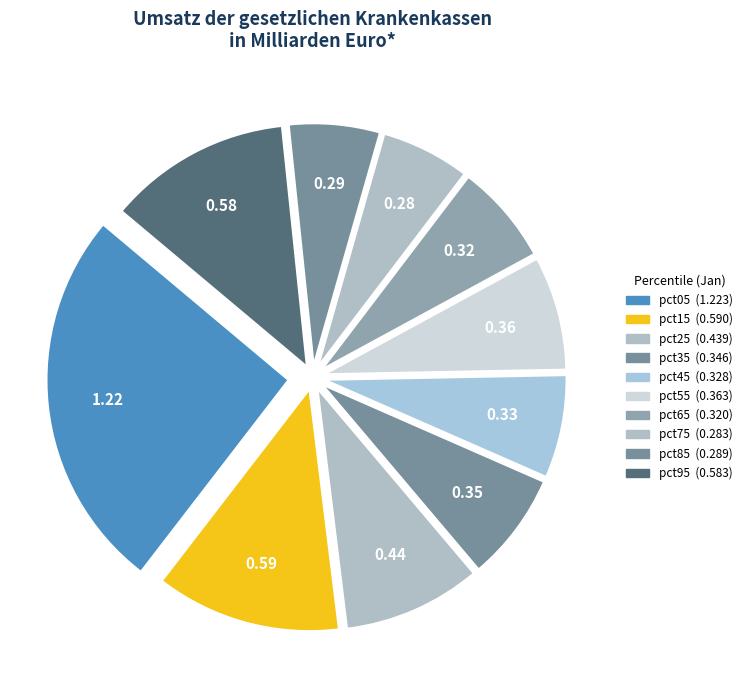

True or false: pct75 accounts for 1% of the total.

False